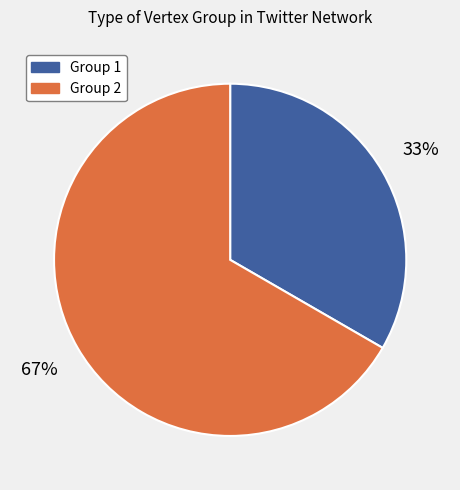

What percentage is the Group 2 slice, to the nearest percent?

67%